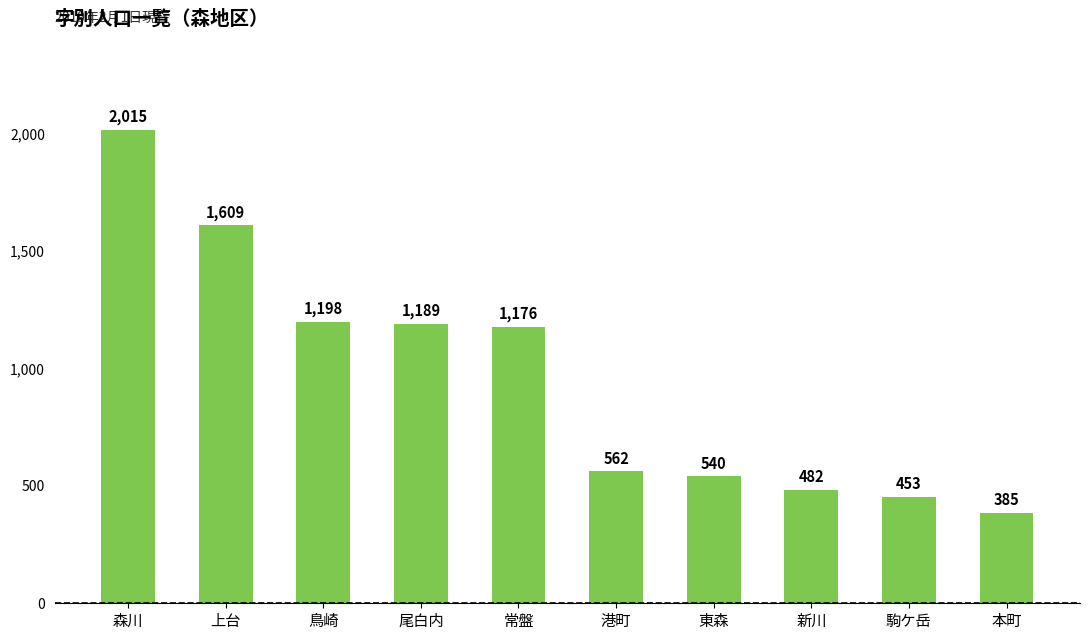

Reading left to right, transcribe all the data shown in this chart.

2015	1609	1198	1189	1176	562	540	482	453	385